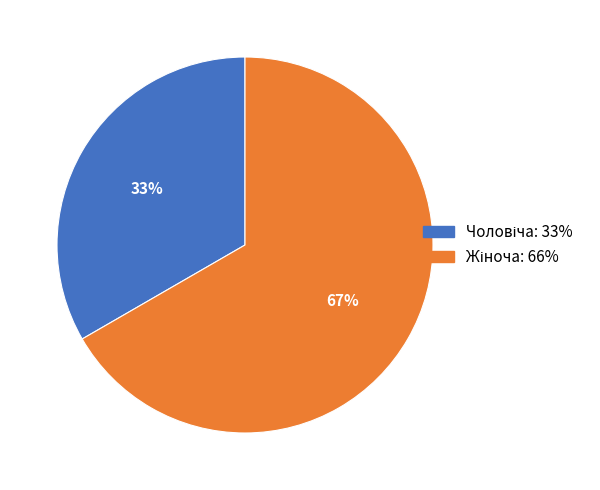

To the nearest percent, what is the average slice percentage?

50%